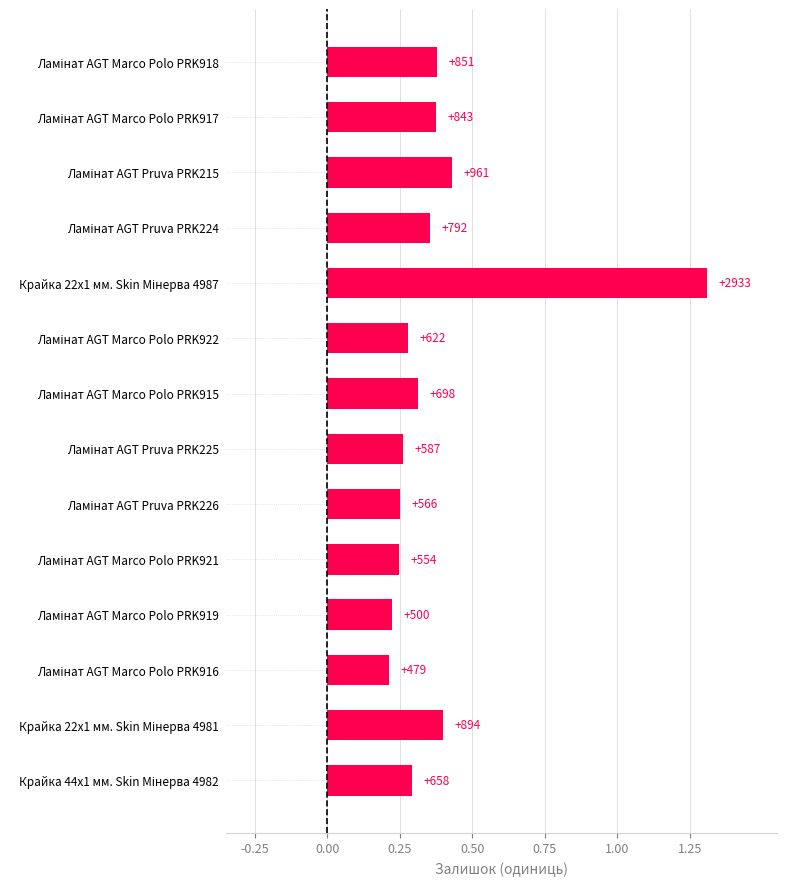

What position from the right is Ламінат AGT Marco Polo PRK918?

14